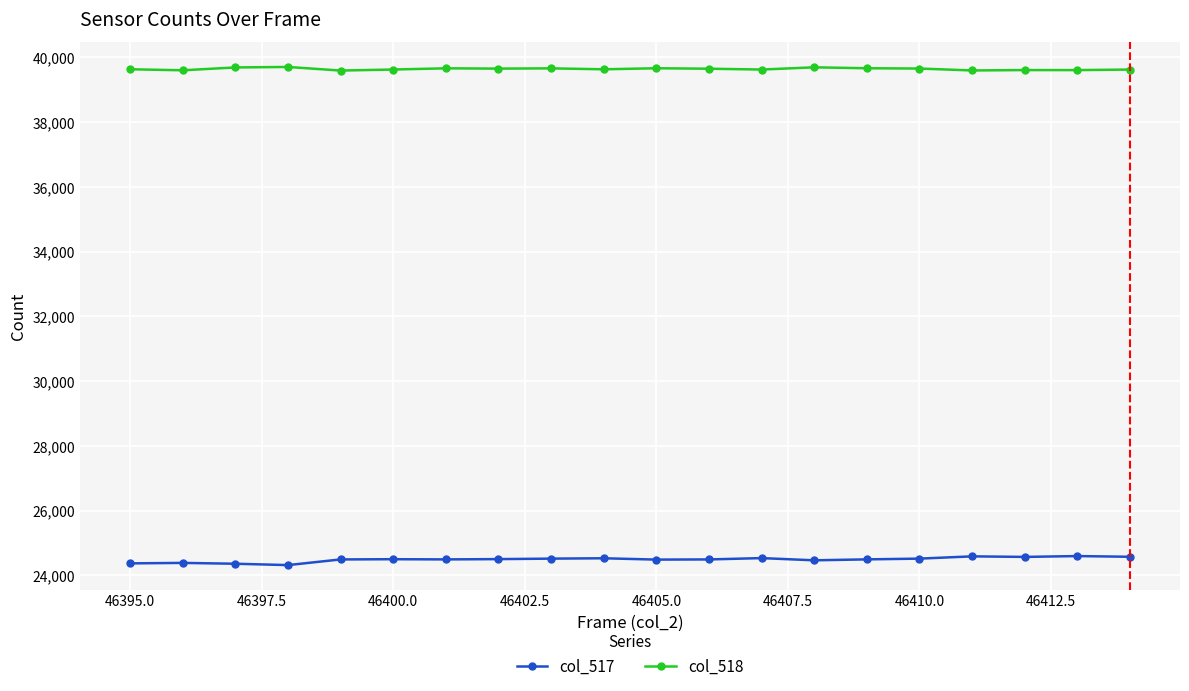

At how many categories does at least one series exceed 24686?

20